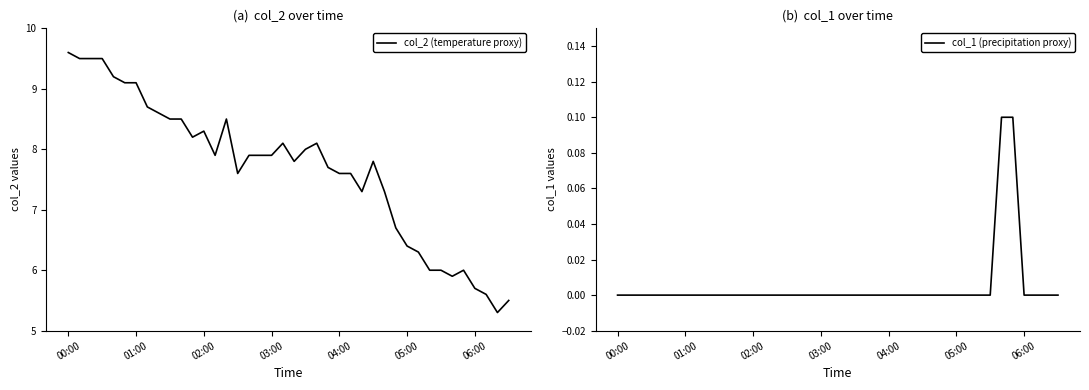

At which category is the sum across all series the highest?

00:00